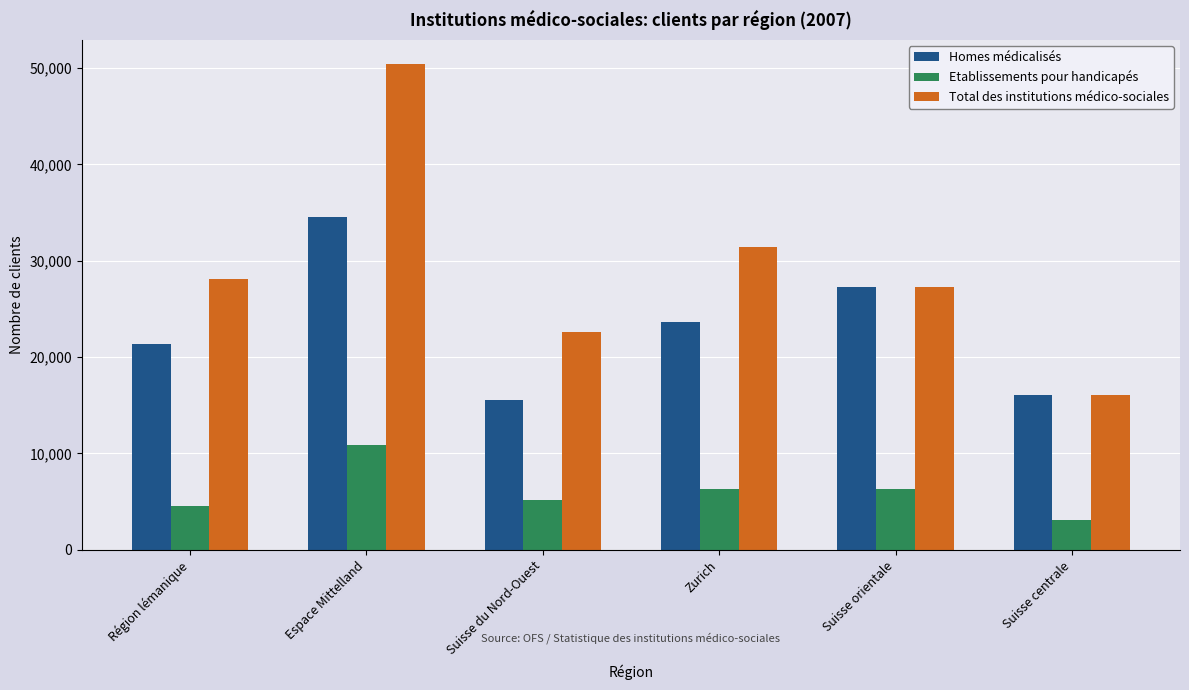

Are the bars grouped side by side (vs. stacked)?

Yes